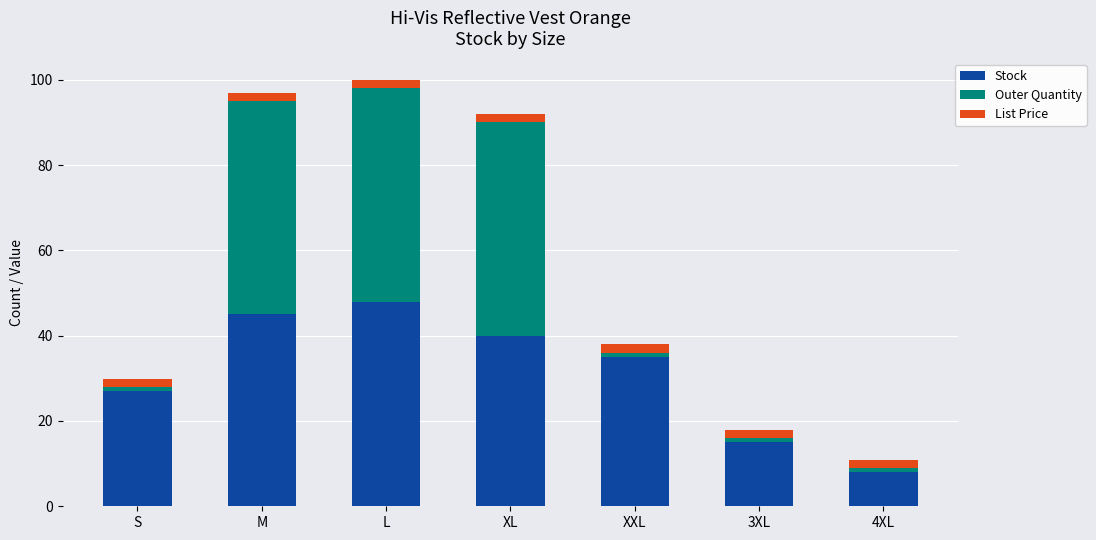

Is it true that Stock equals 15.0 at 3XL?

True